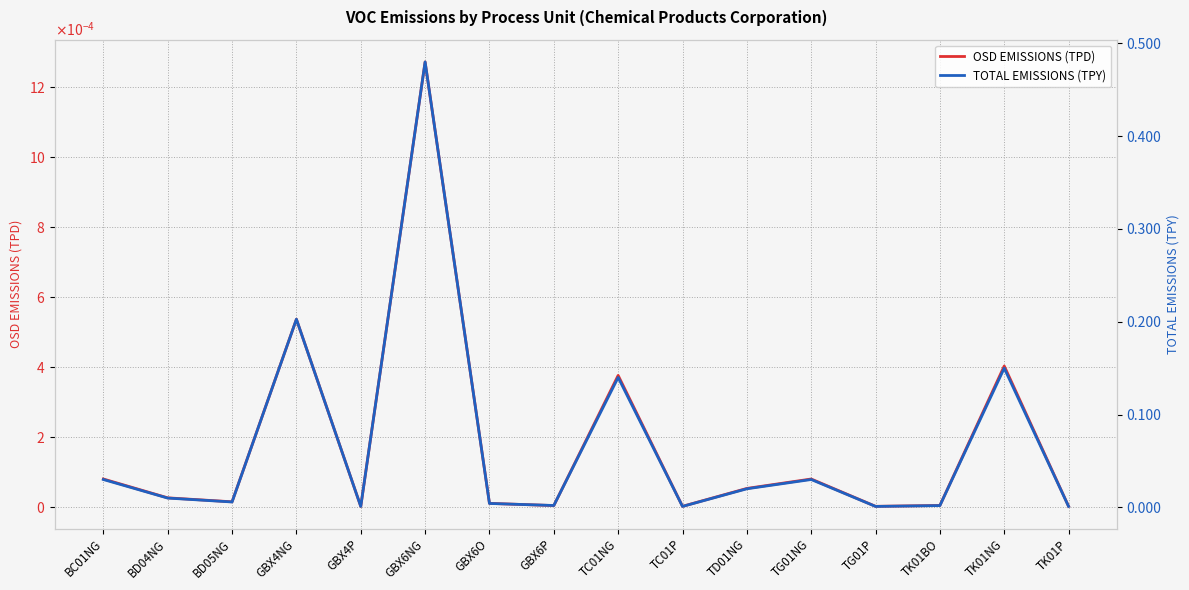

Reading left to right, list all the values displayed in this chart.

OSD EMISSIONS (TPD): 0.0	0.0	0.0	0.0	0.0	0.0	0.0	0.0	0.0	0.0	0.0	0.0	0.0	0.0	0.0	0.0
TOTAL EMISSIONS (TPY): 0.0	0.0	0.0	0.2	0.0	0.5	0.0	0.0	0.1	0.0	0.0	0.0	0.0	0.0	0.1	0.0